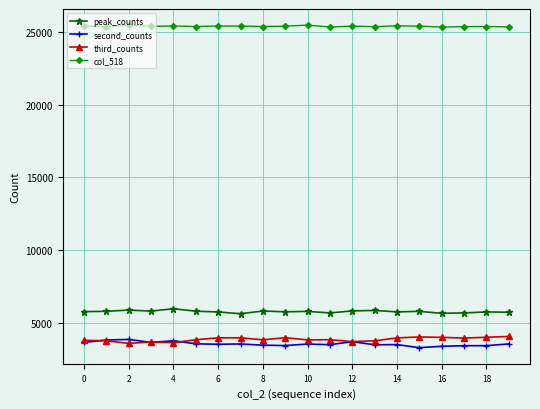

True or false: third_counts and peak_counts intersect in this chart.

False